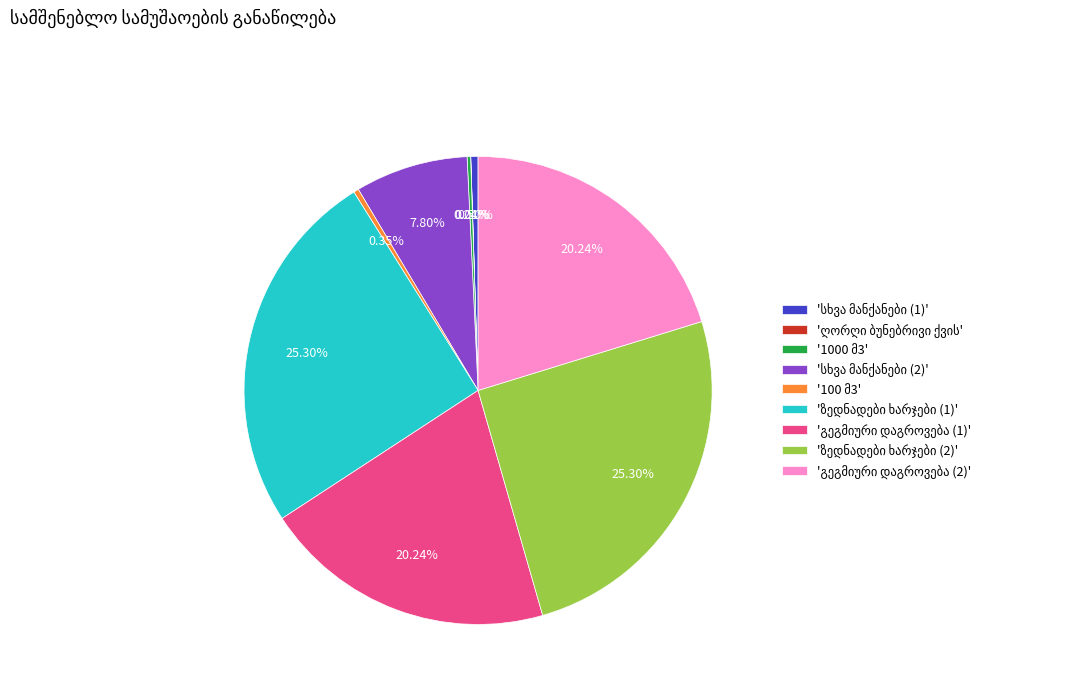

Does any single category account for the majority?

No